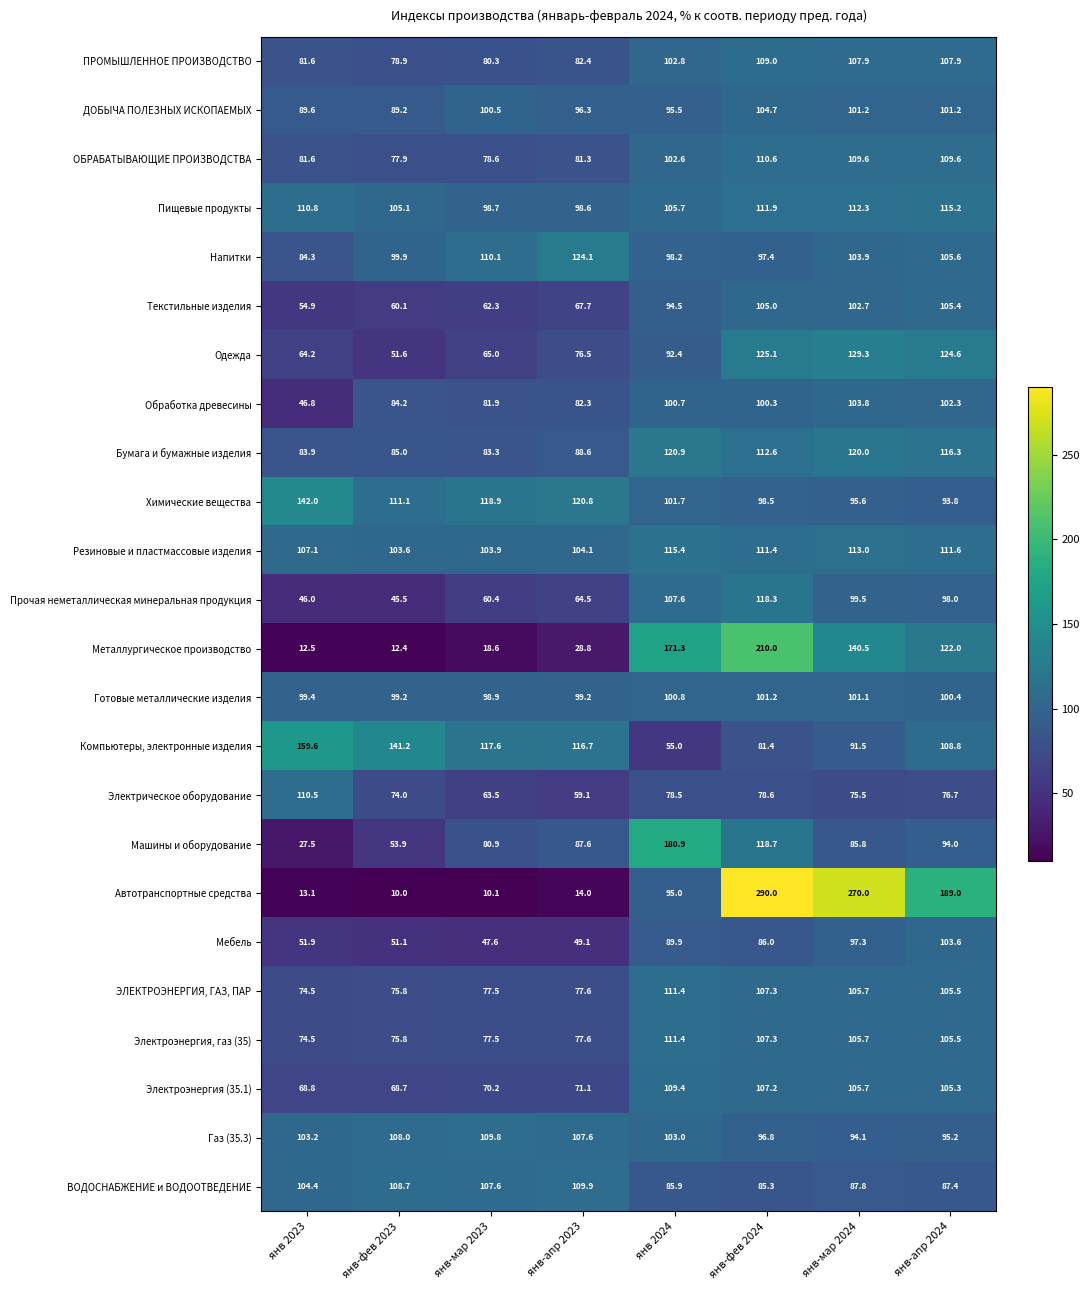

How many data points does each series have?

8